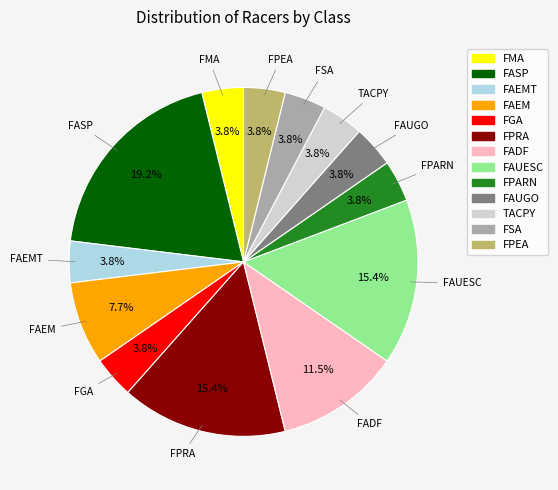

Which has a higher value, FPRA or FPARN?

FPRA